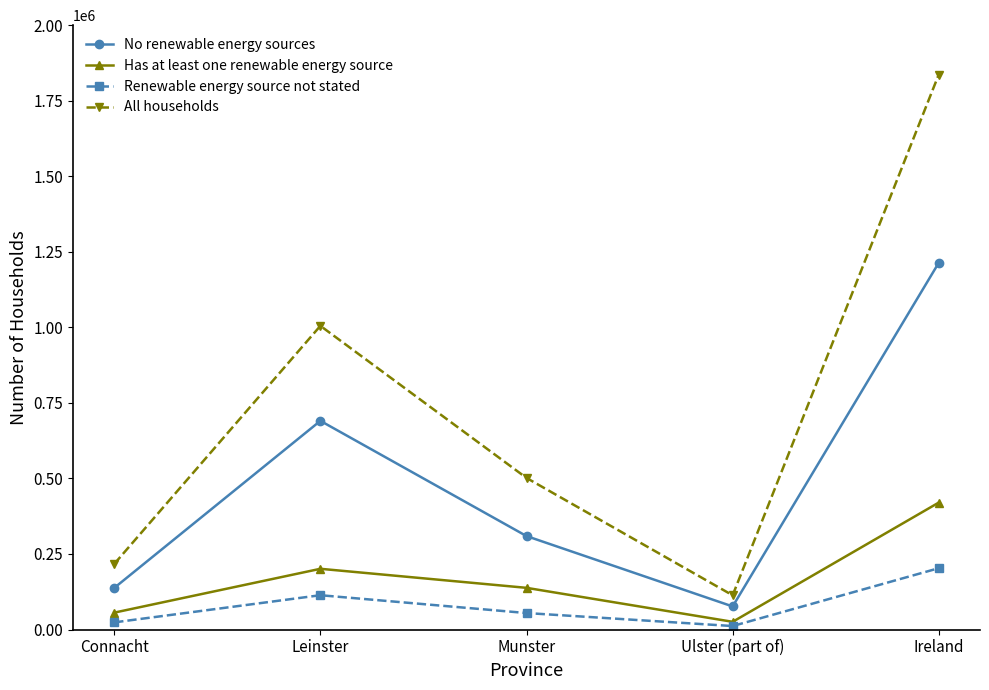

True or false: Has at least one renewable energy source has a value of 55843 at Connacht.

True